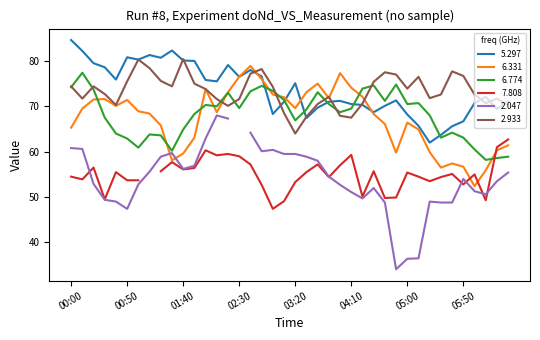

How many intersections are there between 2.933 and 6.774?

8